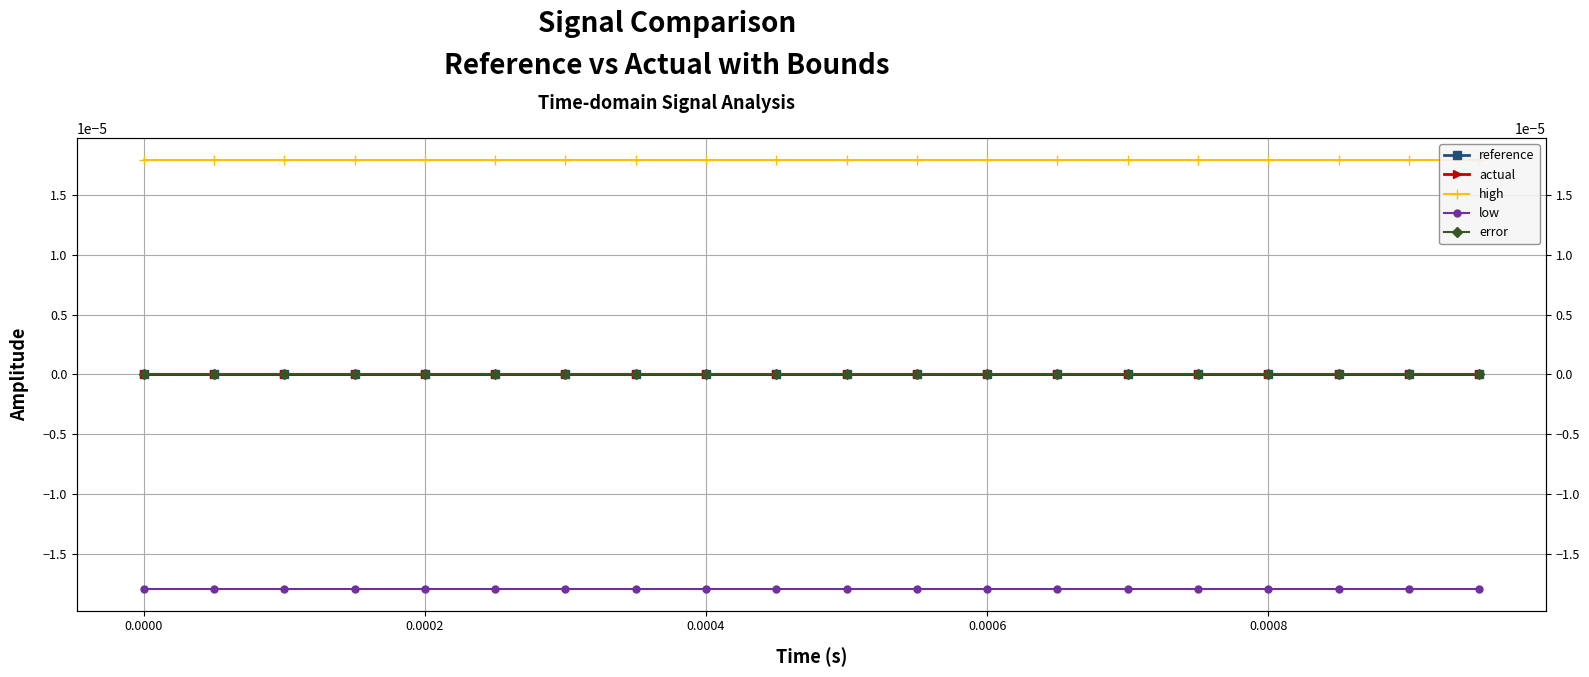

Rank the series by their maximum value, from lowest to highest.

low, reference, actual, error, high